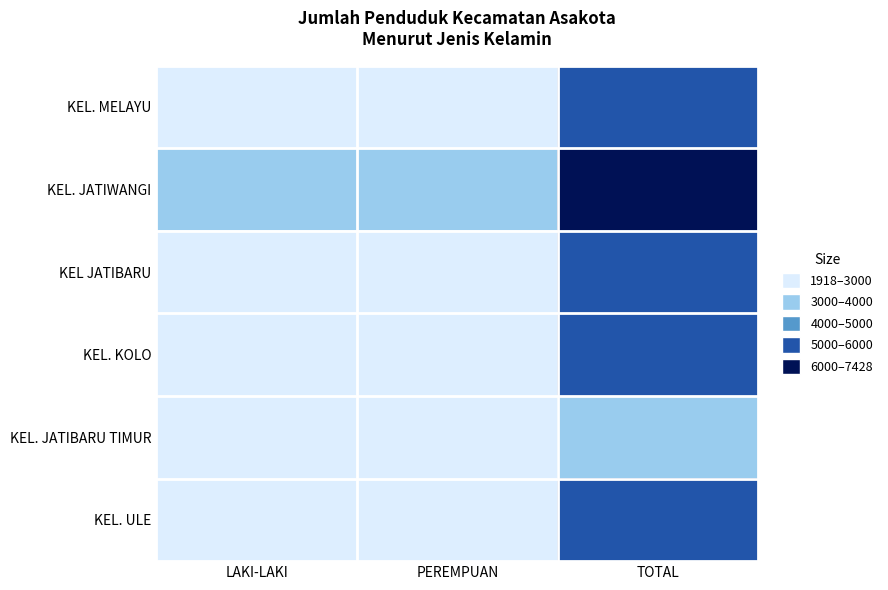

What is the spread (max minus min) of values at PEREMPUAN?

1730